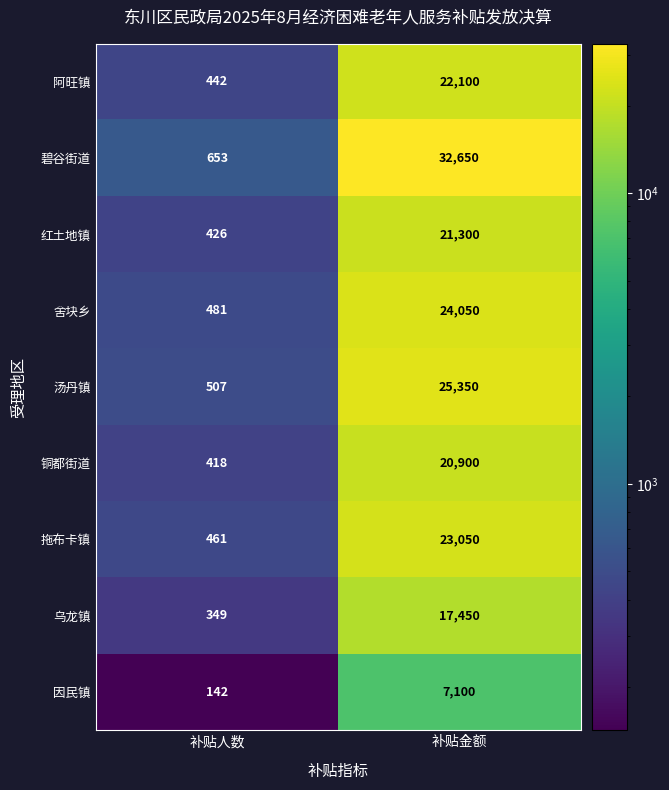

What is the sum of the 红土地镇 values at 补贴人数 and 补贴金额?

21726